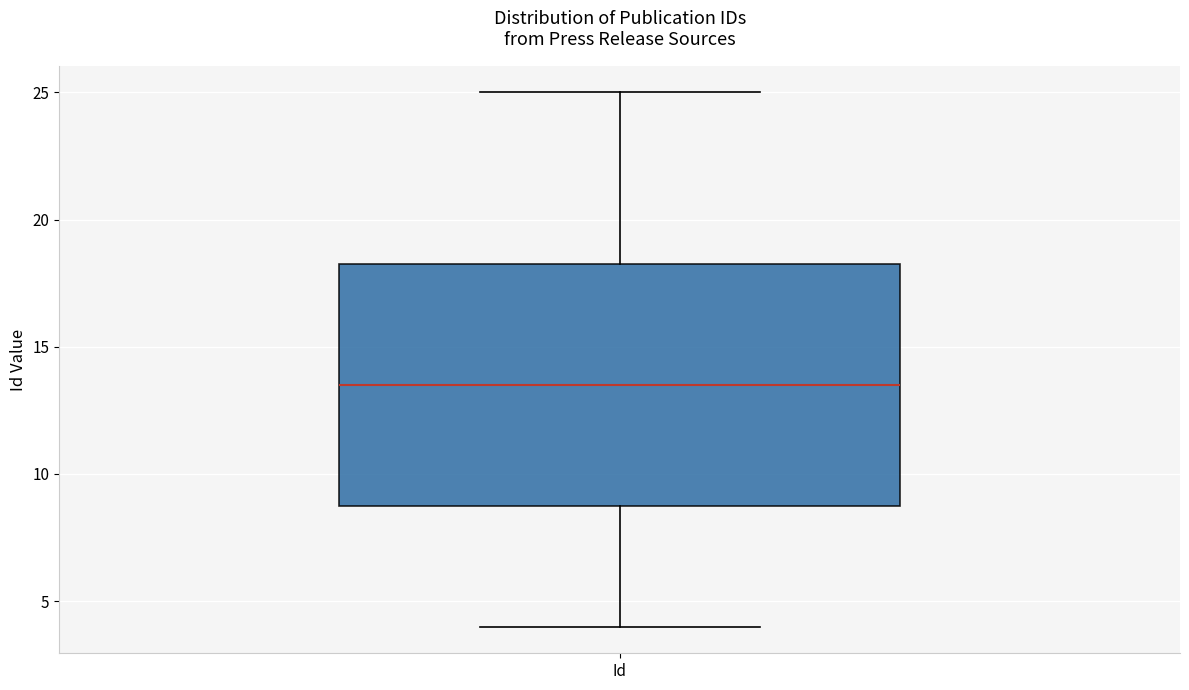

Where does the median line of the box for Id sit on the y-axis? The values are not printed on the chart, so give them approximately, as read against the axis.

13.5